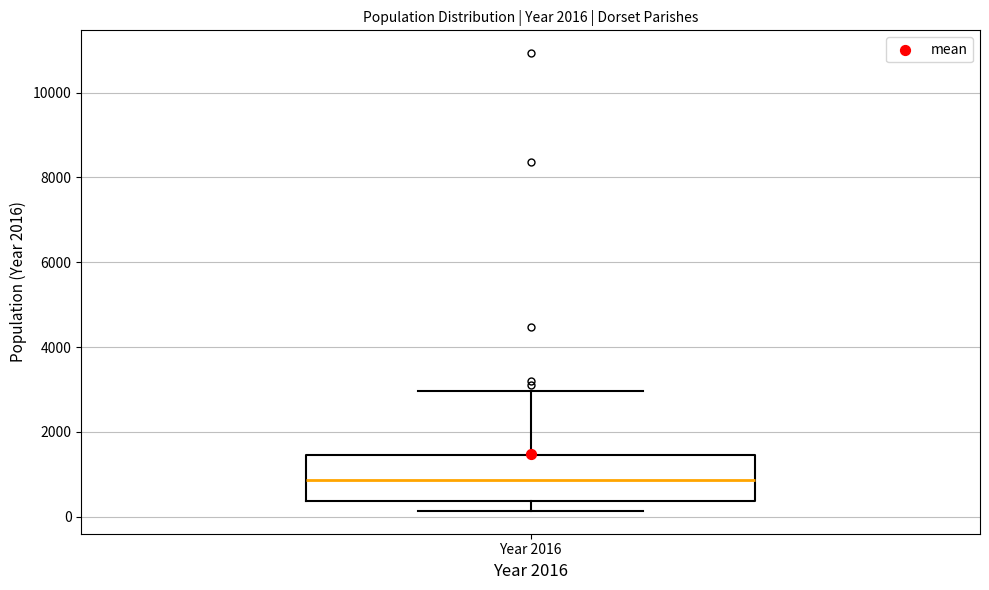

Where does the lower whisker of the box for Year 2016 end on the y-axis? The values are not printed on the chart, so give them approximately, as read against the axis.

200